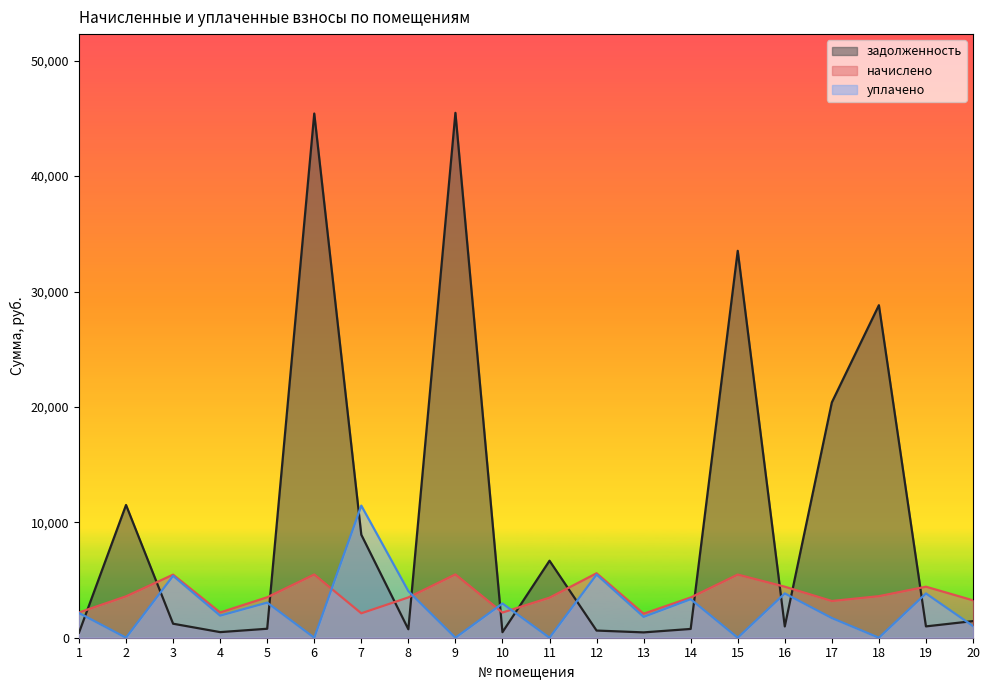

Between 6 and 18, which is larger?

6